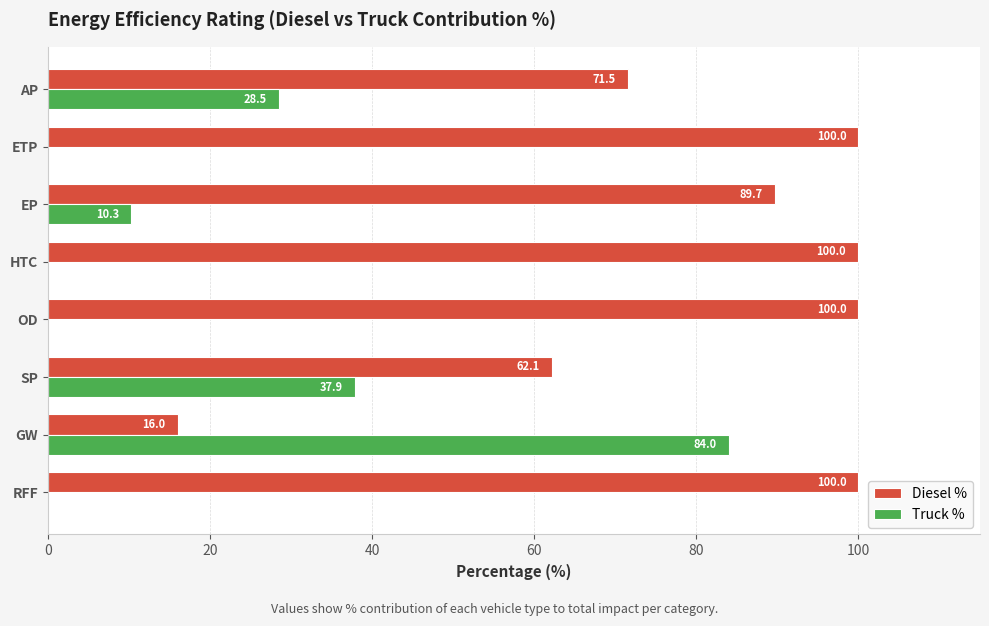

What value does the Truck % series have at AP?

28.5